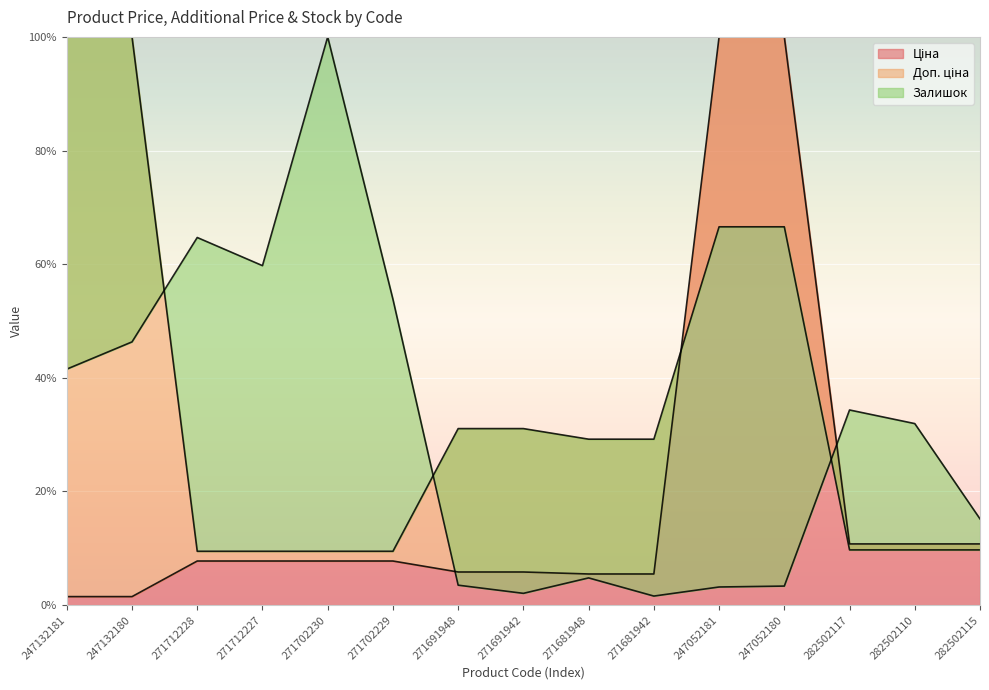

What is the difference between the highest and lowest values at 247132180?

98.5